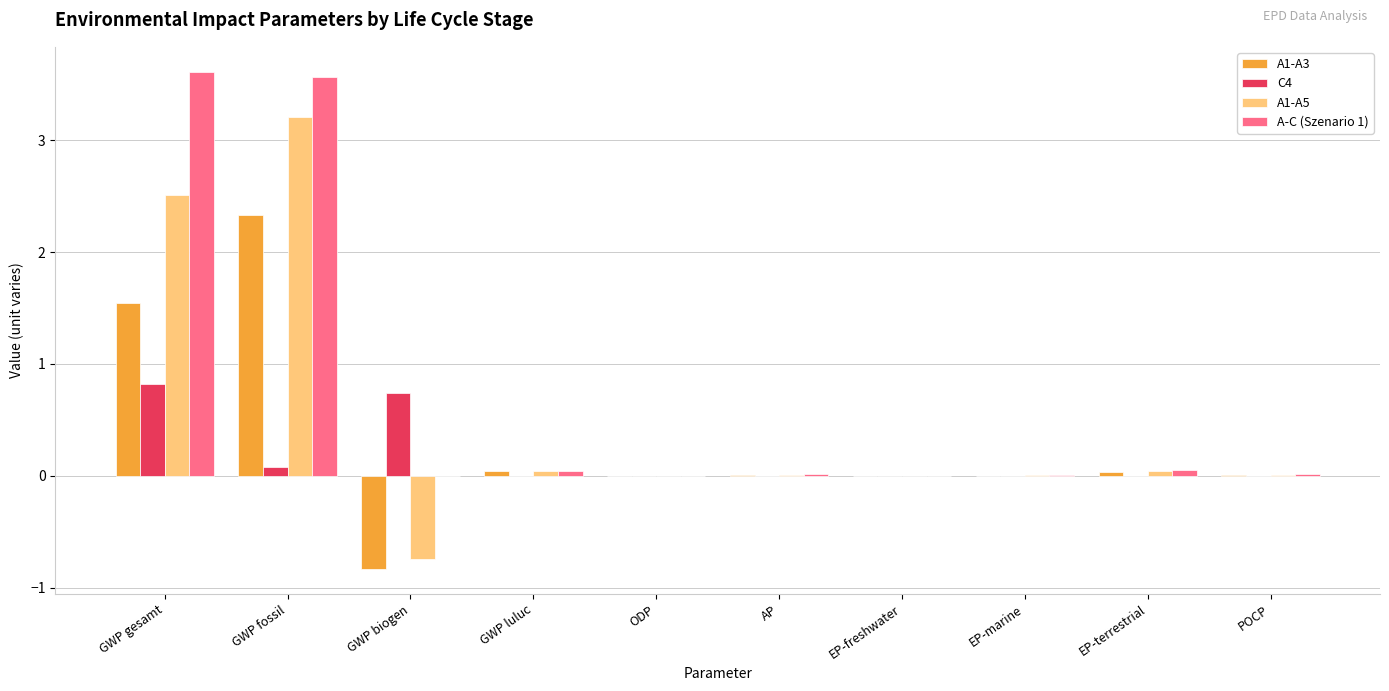

What is the maximum value for A1-A5?

3.2